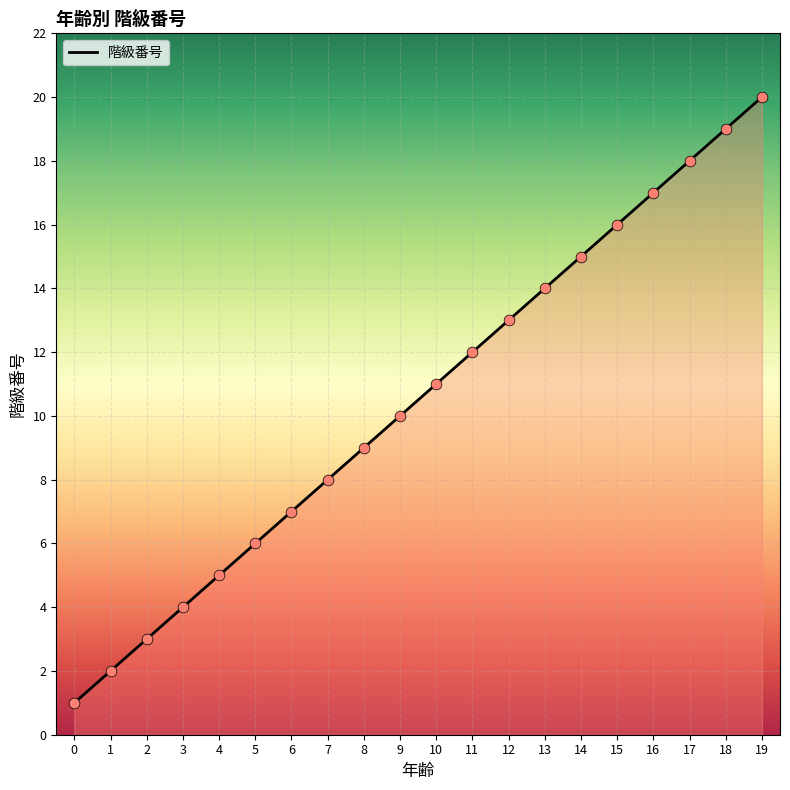

What is the ratio of the value at 11 to the value at 13?

0.9